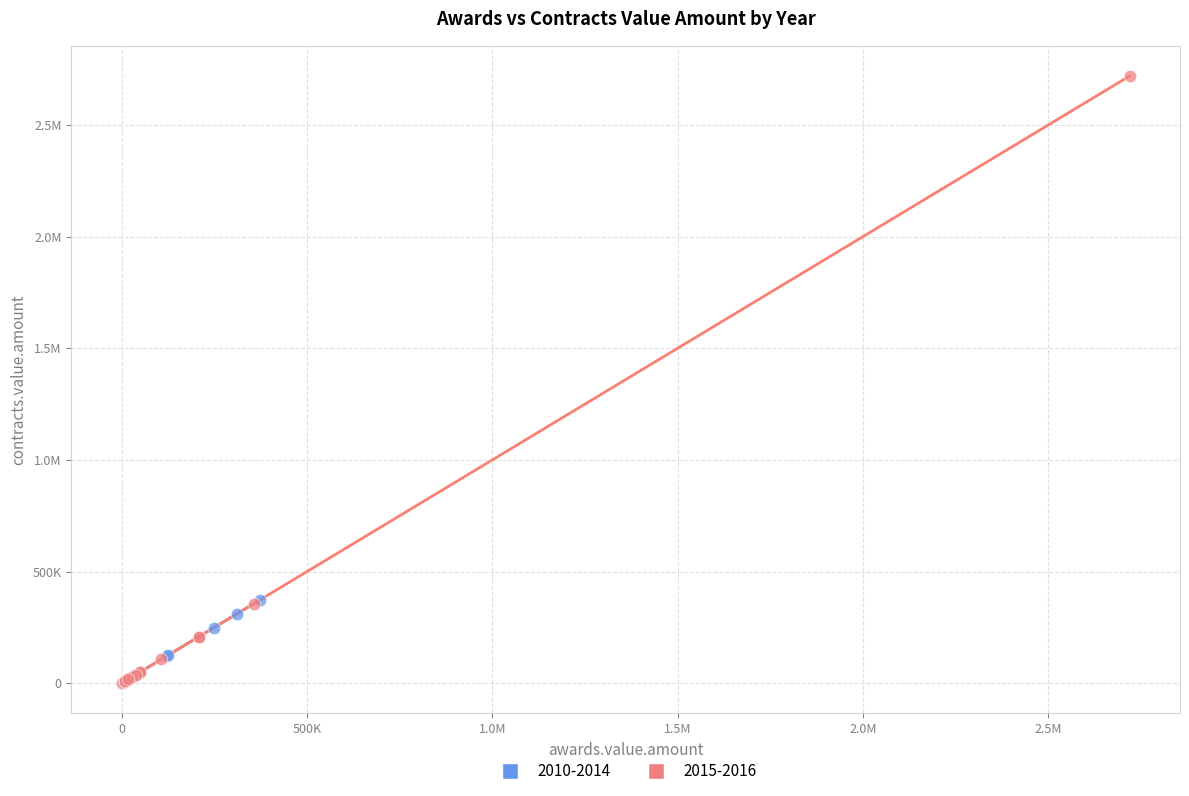

What are all the series names shown in the legend?

2010-2014, 2015-2016